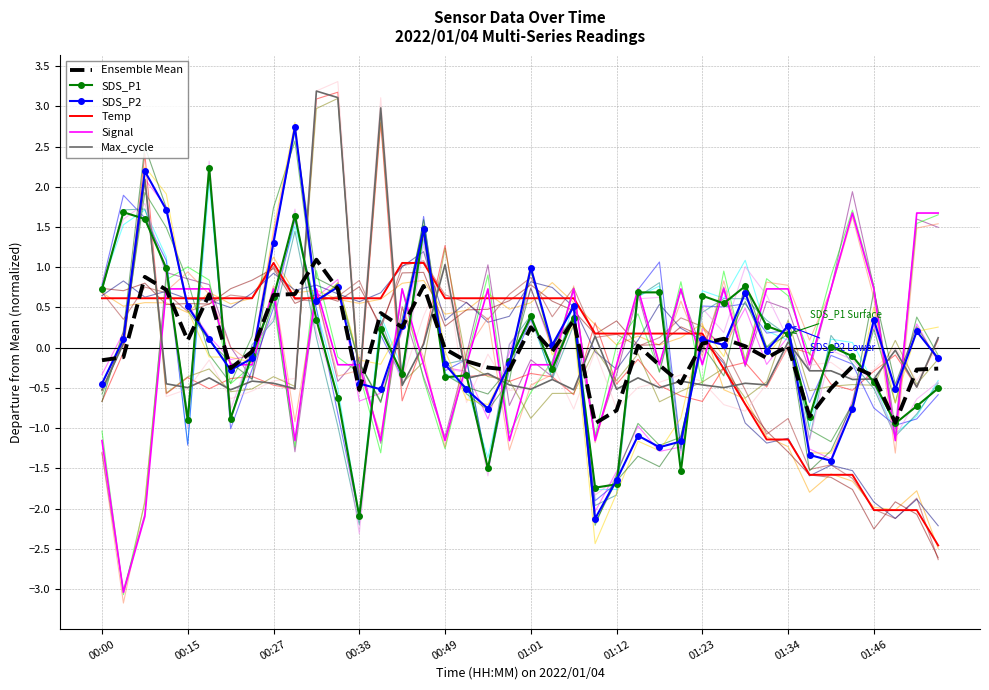

What are all the series names shown in the legend?

Ensemble Mean, SDS_P1, SDS_P2, Temp, Signal, Max_cycle